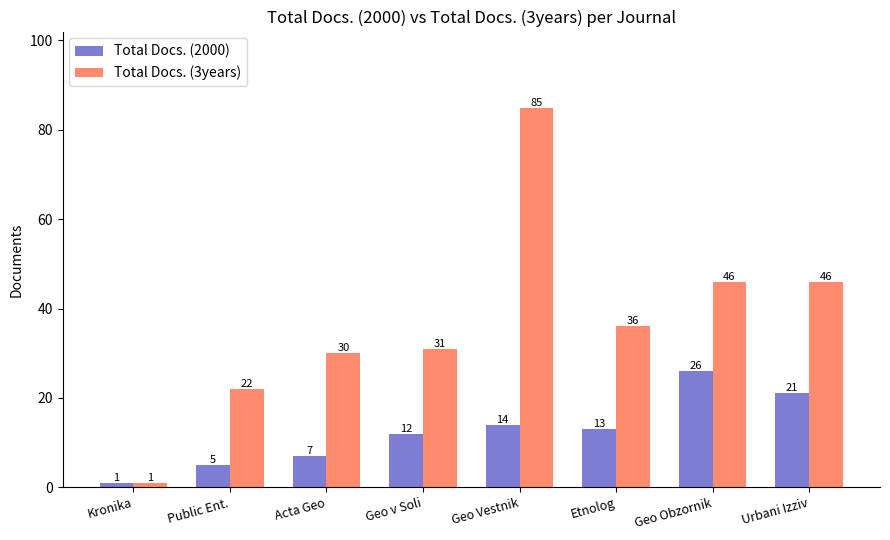

List the series in order of their peak value, lowest first.

Total Docs. (2000), Total Docs. (3years)